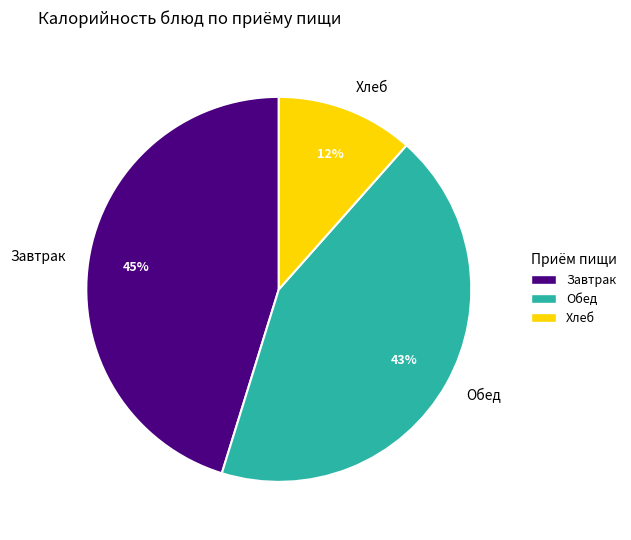

To the nearest percent, what percentage of the pie is Обед?

43%